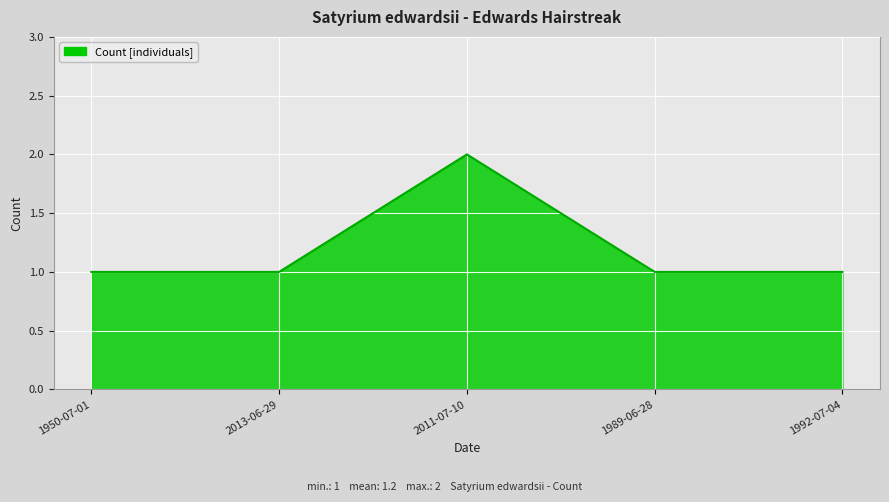

Is it true that the value at 2011-07-10 is 2?

True